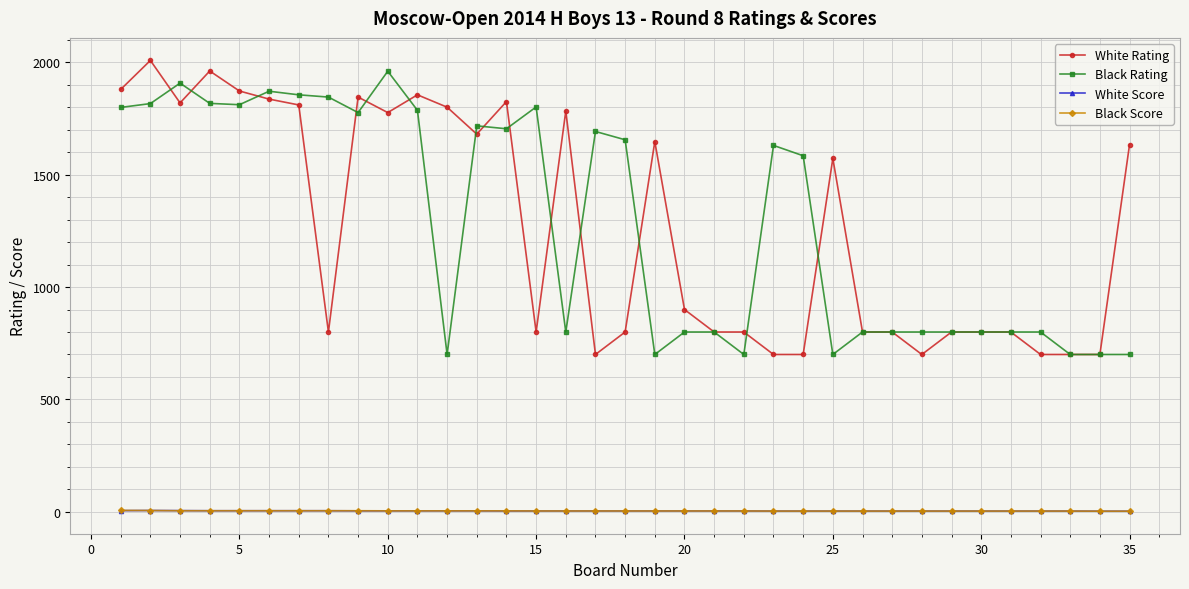

True or false: Black Score and White Rating cross at least once.

False